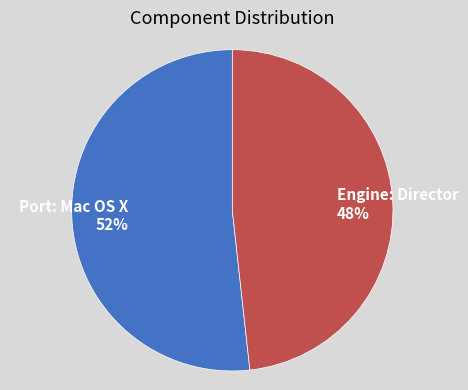

What is the smallest slice in the pie chart?

Engine: Director